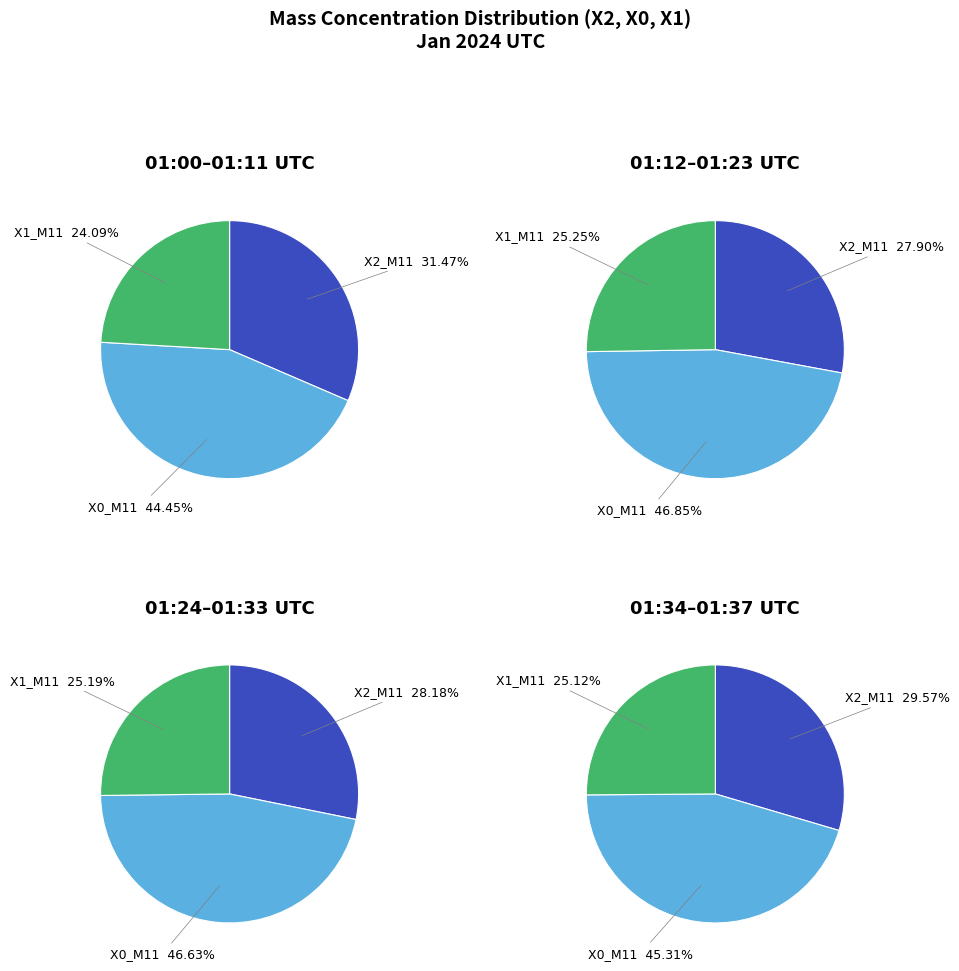

How many slices are in this pie chart?

12